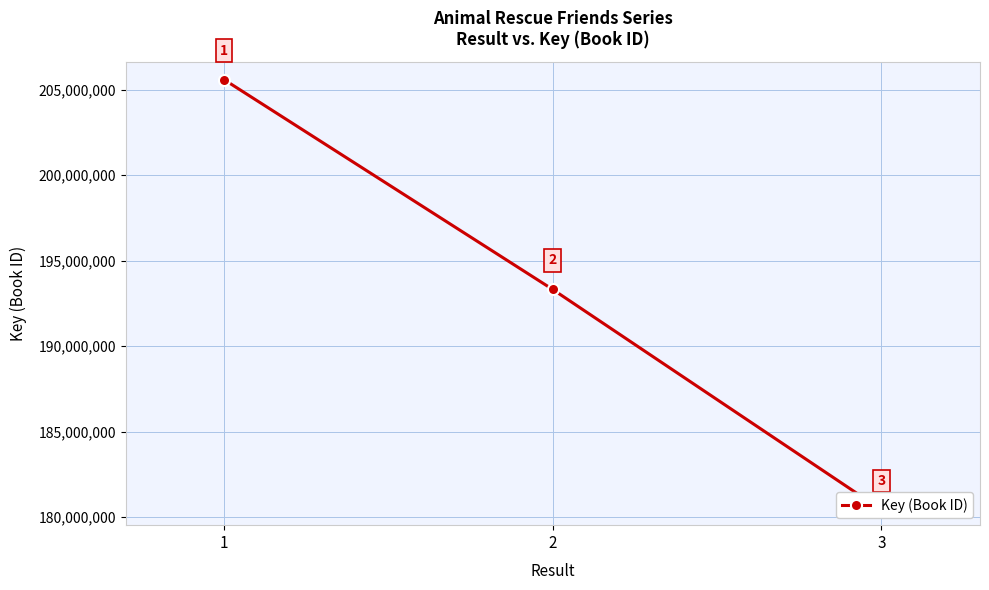

Reading right to left, extract all data points from this chart.

3=180436490	2=193315369	1=205584576